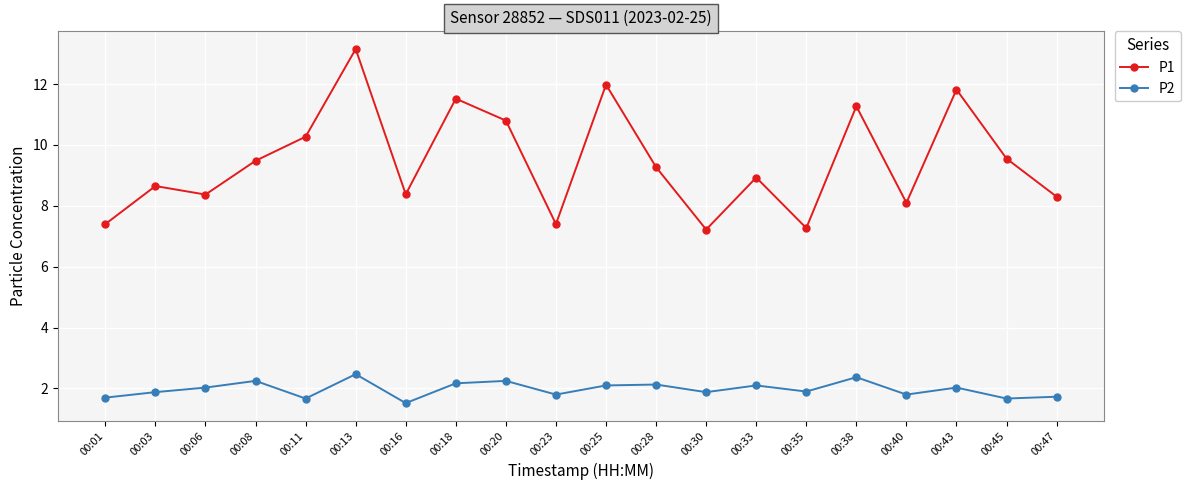

What is the spread (max minus min) of values at 00:43?

9.8